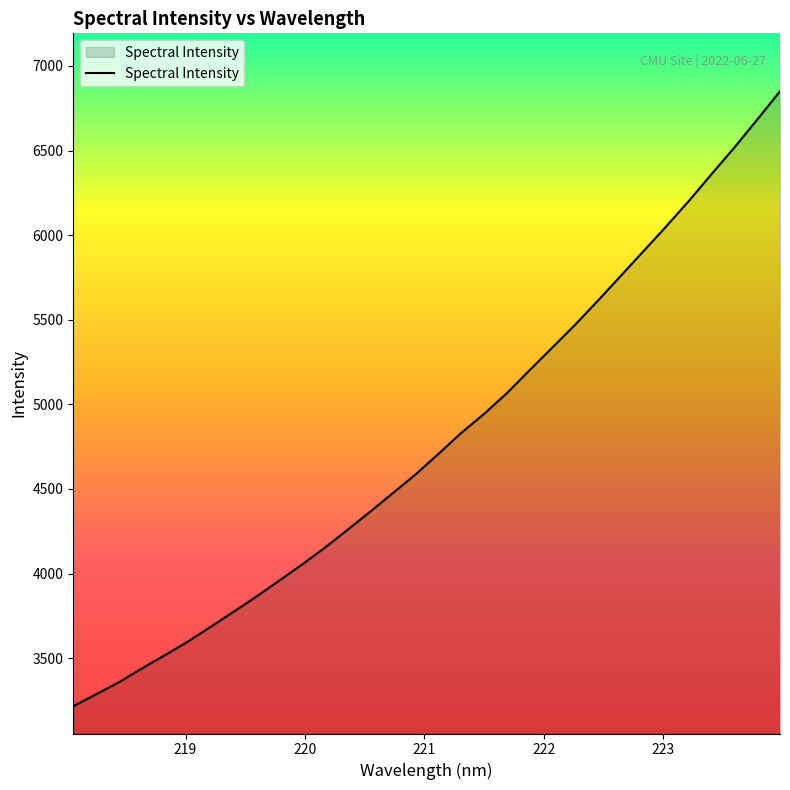

What is the minimum value shown in the chart?

3215.3